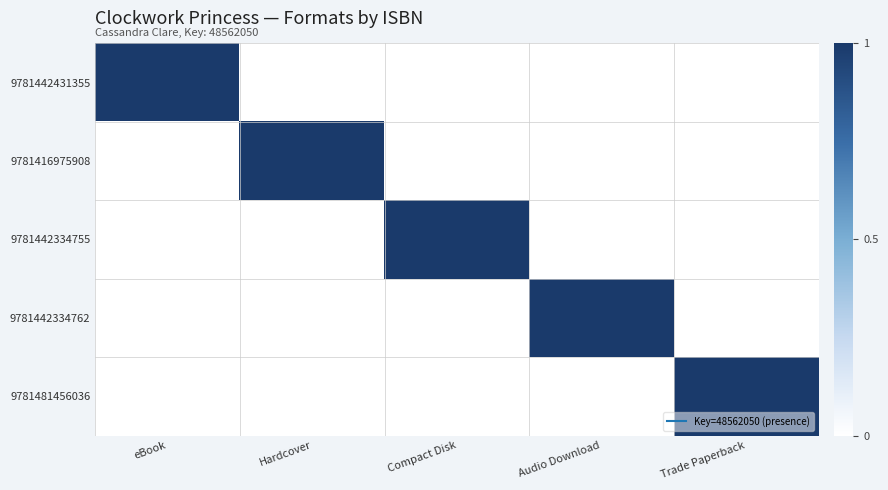

True or false: 9781442334755 has a value of 0 at eBook.

True